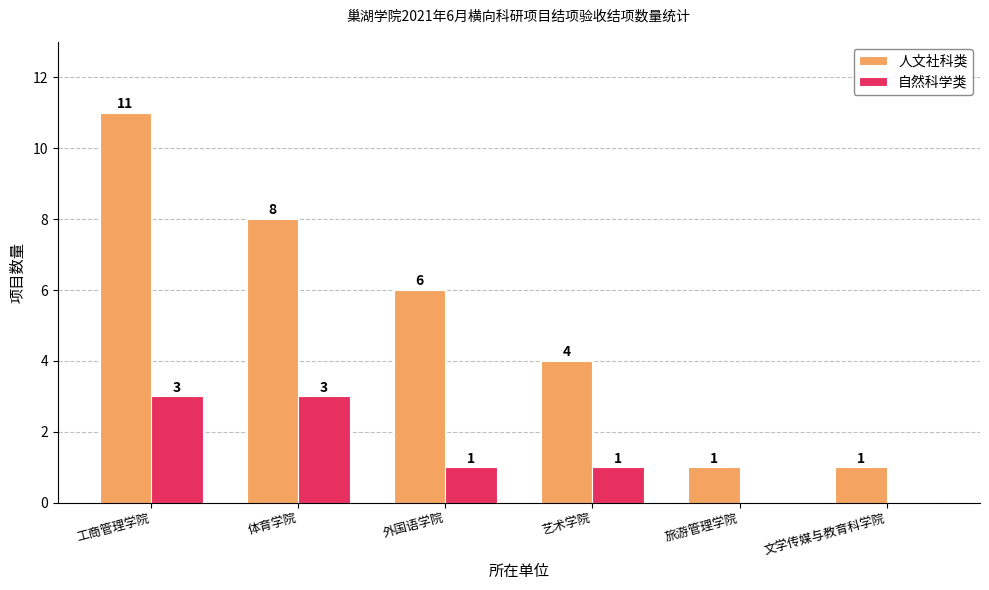

Read the 人文社科类 value at 艺术学院.

4